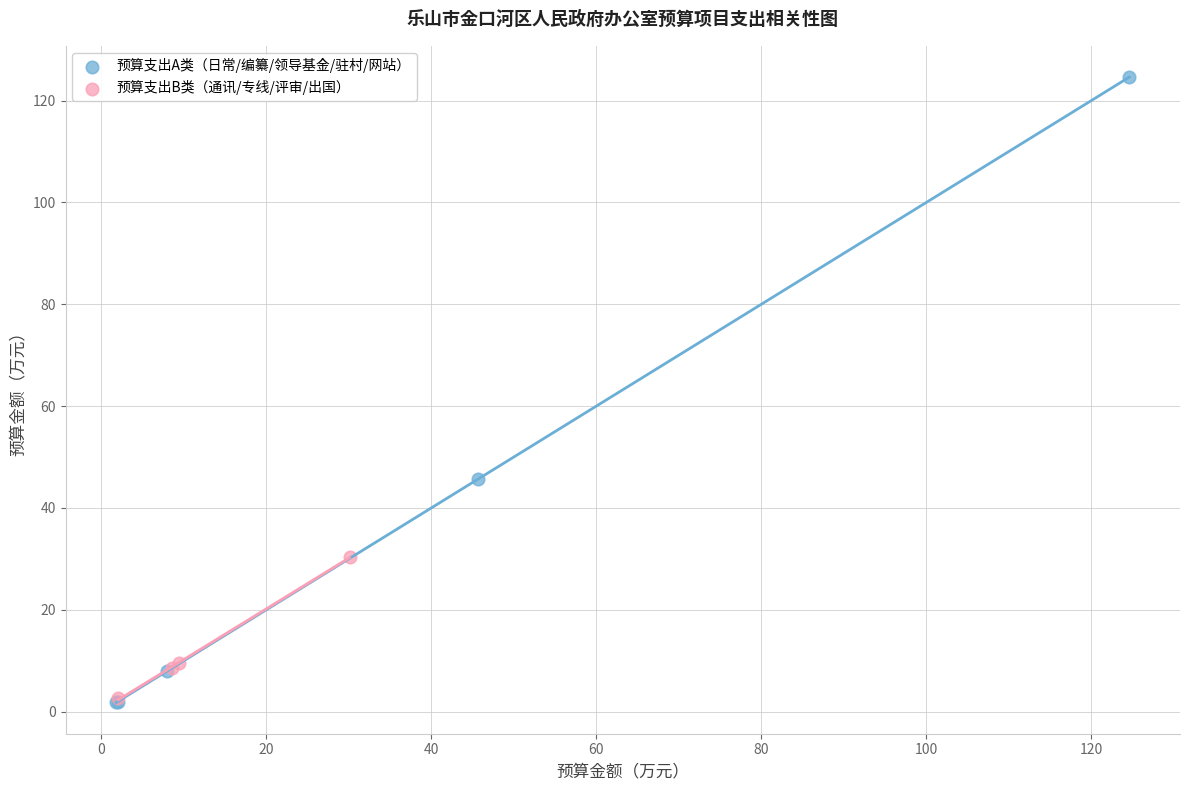

Which series contains the highest Y value?

预算支出A类（日常/编纂/领导基金/驻村/网站）